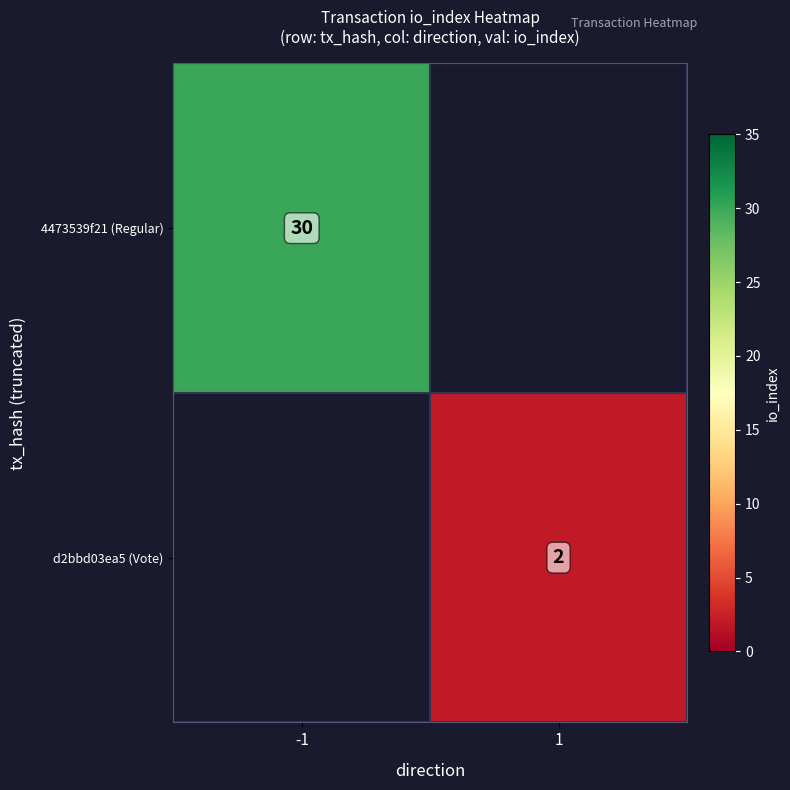

Which category has the highest value across all series?

-1